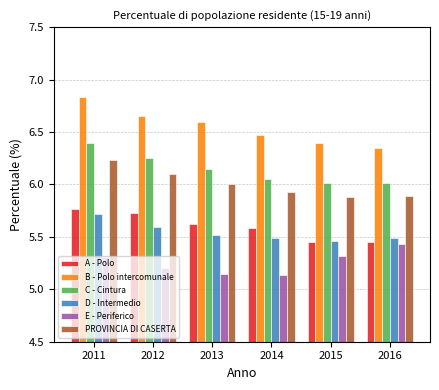

What value does the PROVINCIA DI CASERTA series have at 2015?

5.9